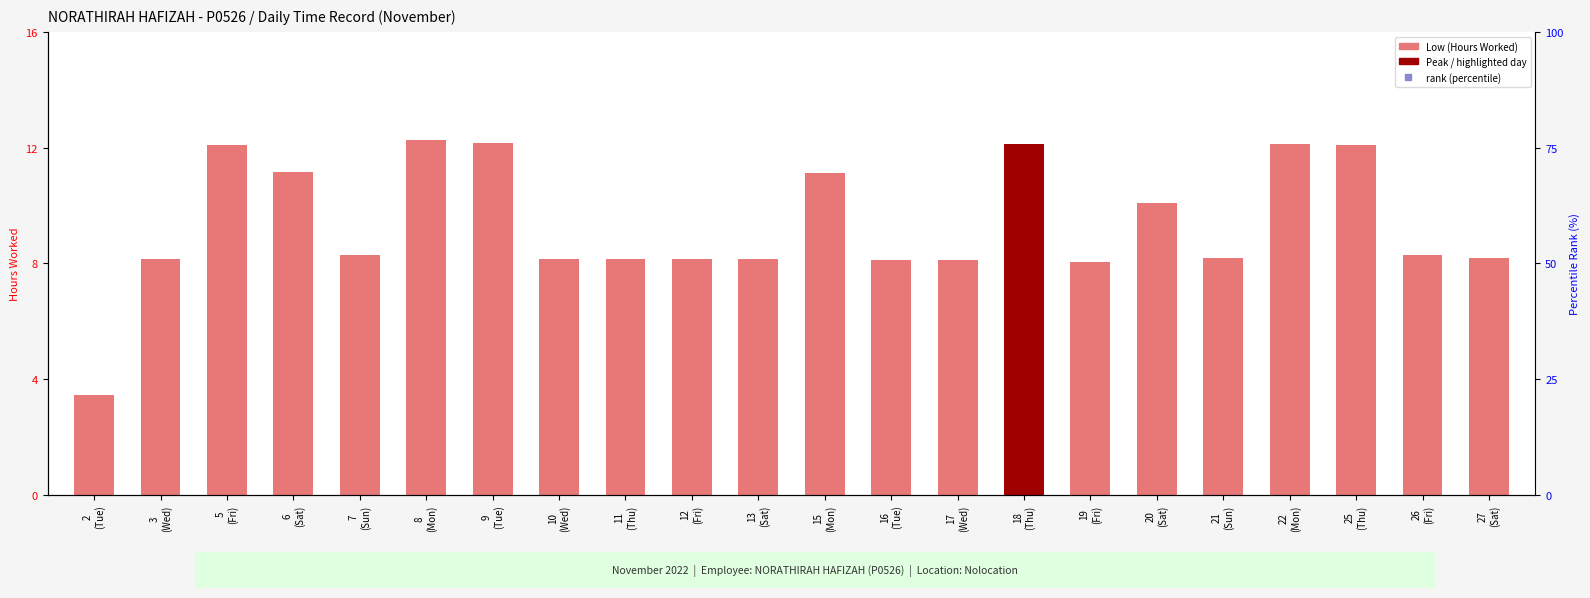

At how many categories does at least one series exceed 8?

22